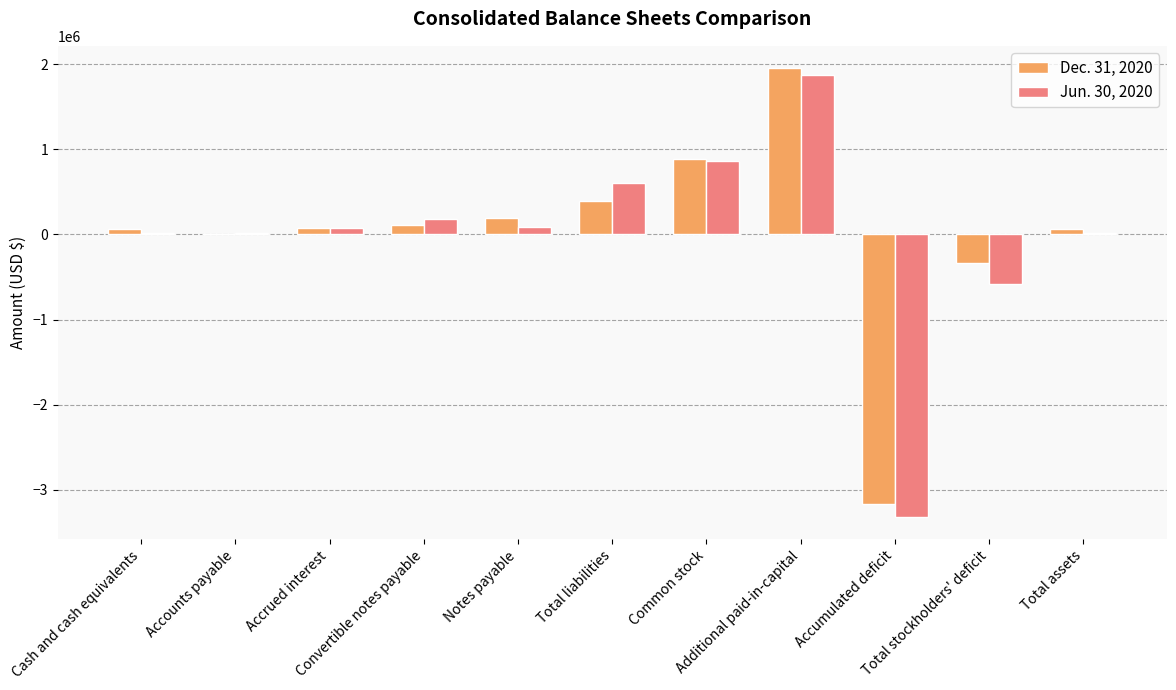

Is the value of Jun. 30, 2020 at Accumulated deficit greater than the value of Dec. 31, 2020 at Total assets?

No